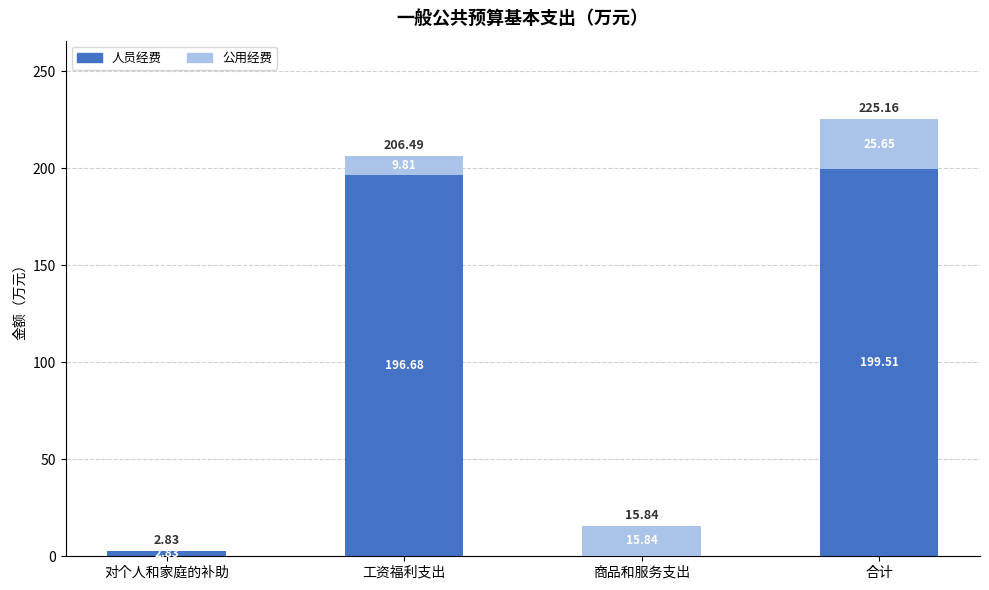

At which label does 人员经费 reach its peak?

合计